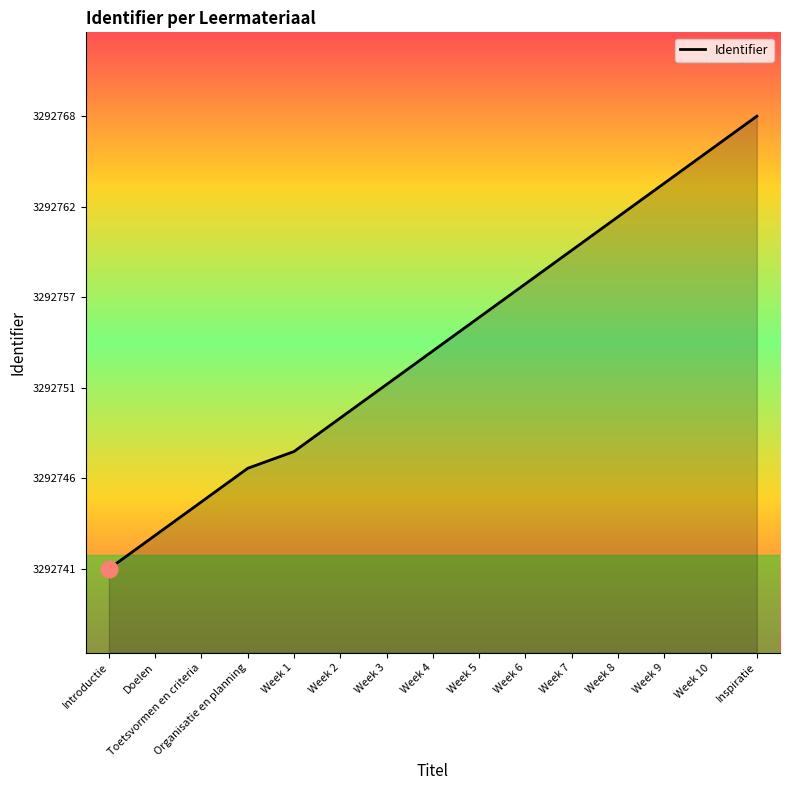

Does the chart have visible grid lines?

No